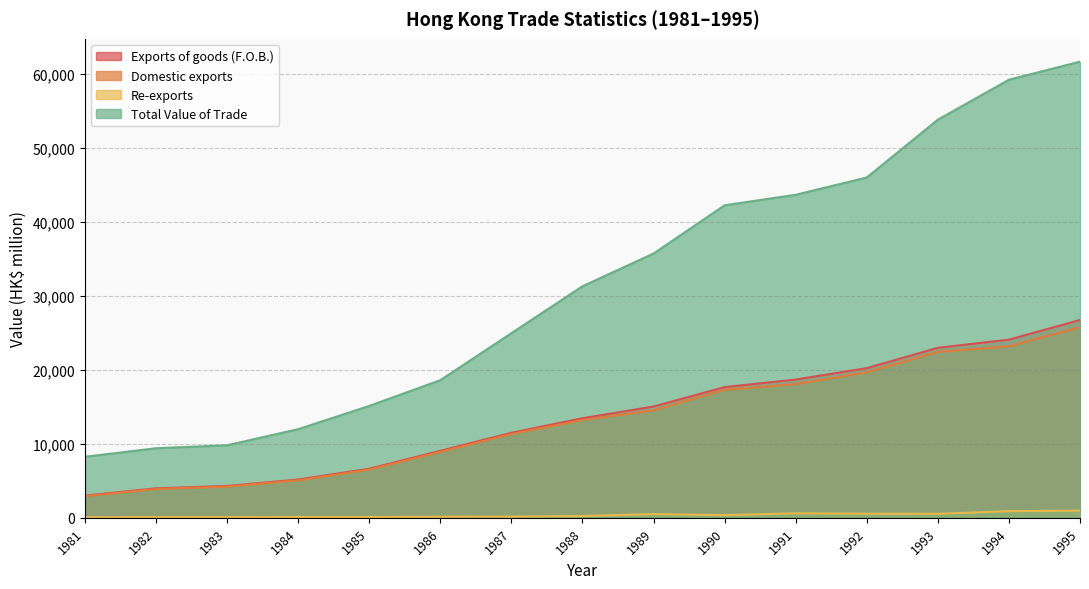

True or false: Total Value of Trade and Domestic exports intersect in this chart.

False